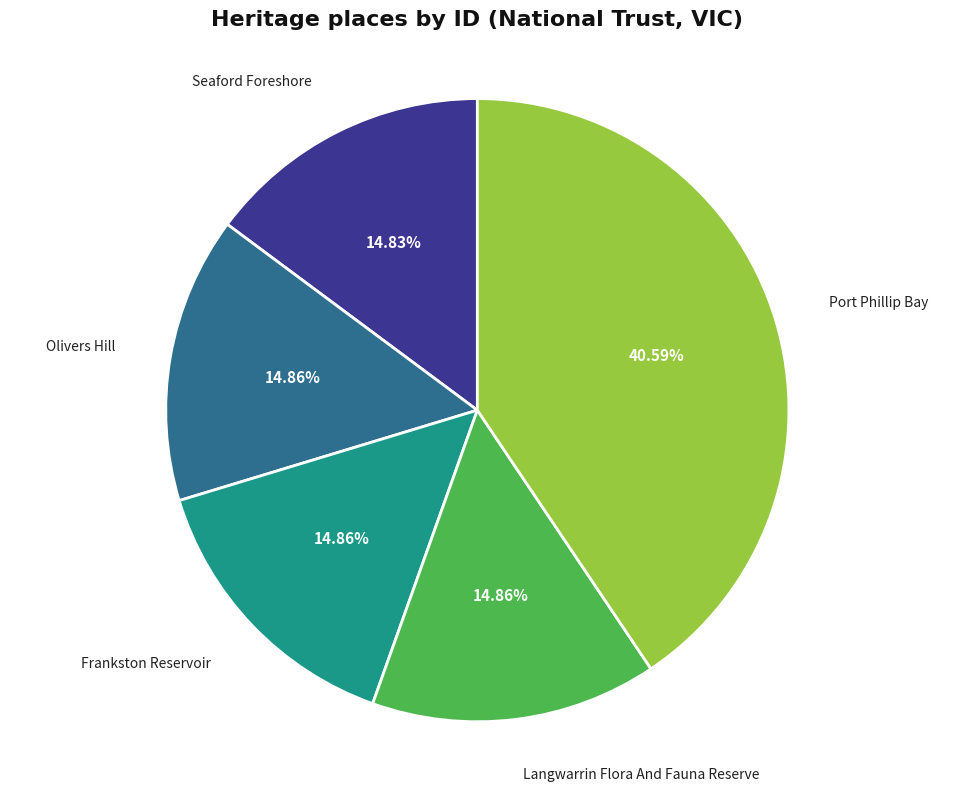

What is the ratio of the value at Seaford Foreshore to the value at Port Phillip Bay?

0.4